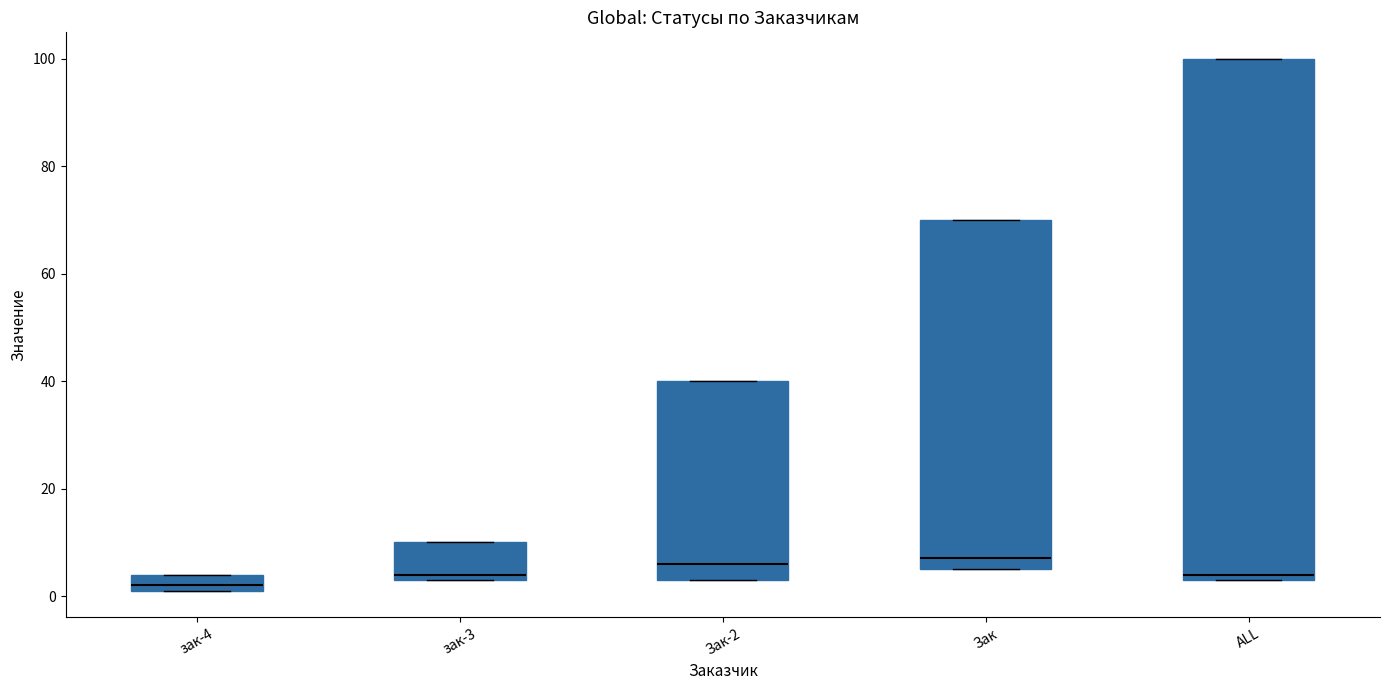

Which box's median line is the lowest?

зак-4